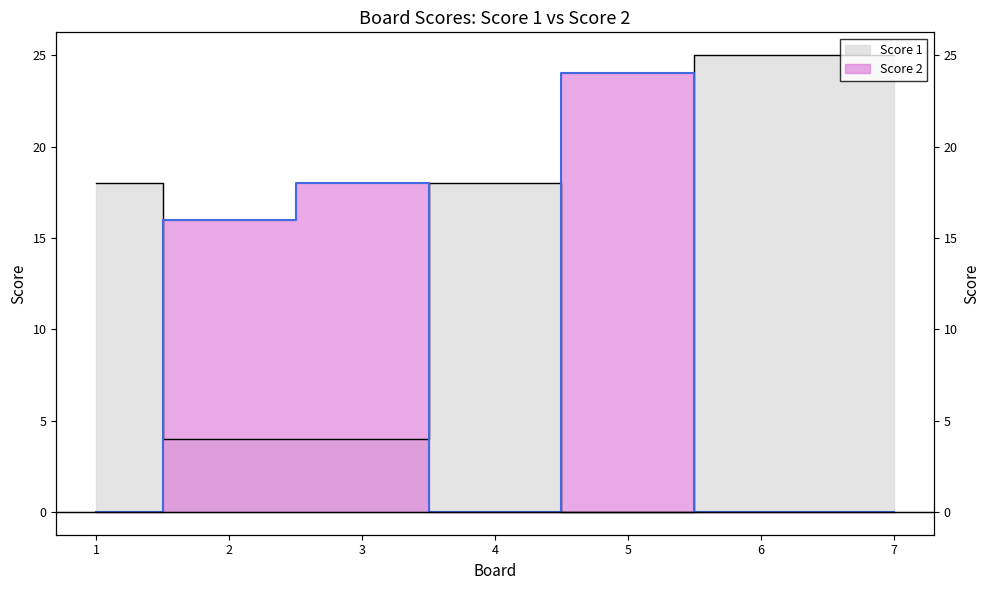

After their last crossing, which series has the higher values: Score 1 or Score 2?

Score 1